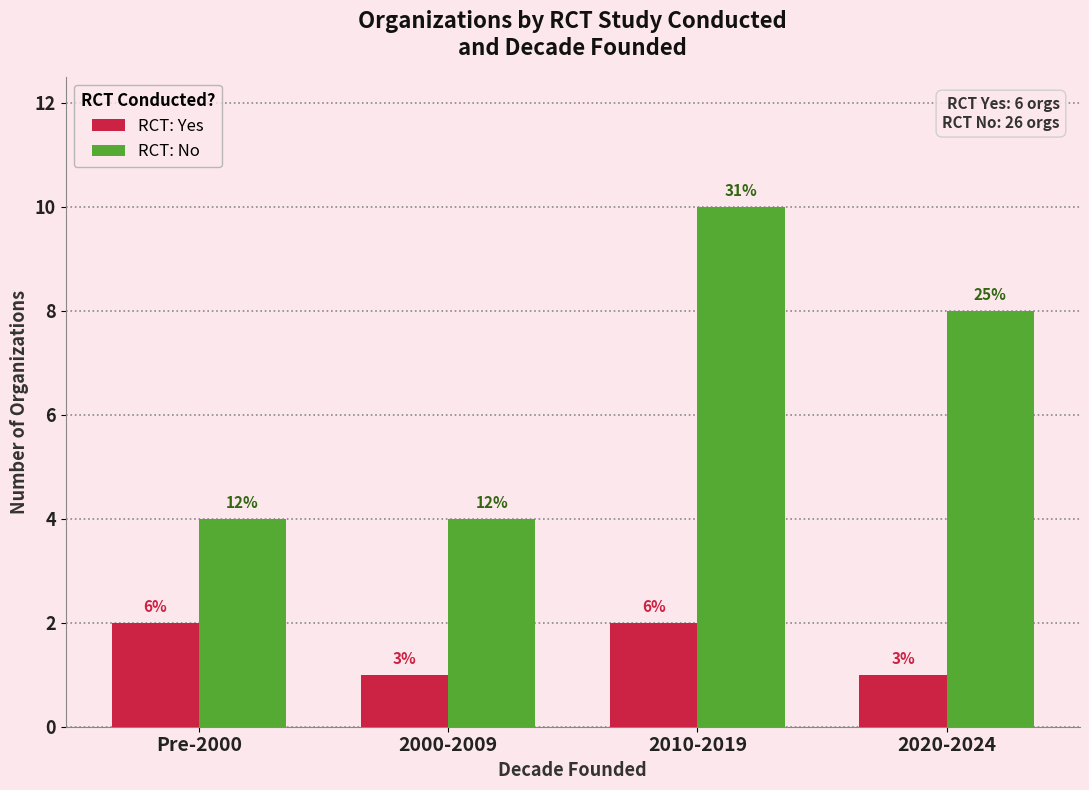

Reading left to right, list all the values displayed in this chart.

RCT: Yes: Pre-2000=2	2000-2009=1	2010-2019=2	2020-2024=1
RCT: No: Pre-2000=4	2000-2009=4	2010-2019=10	2020-2024=8